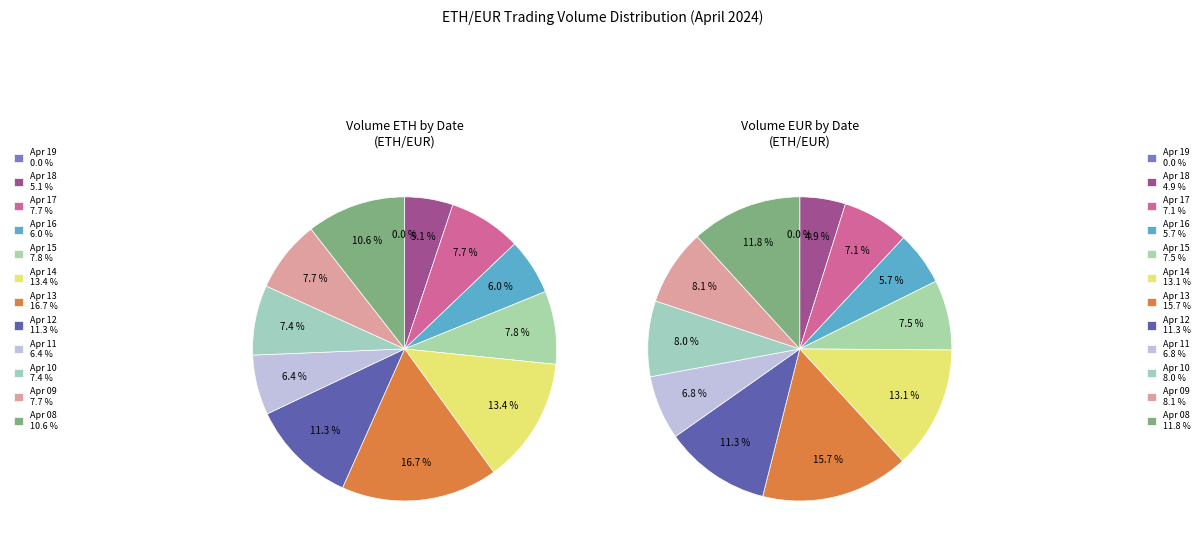

How many slices are in this pie chart?

12